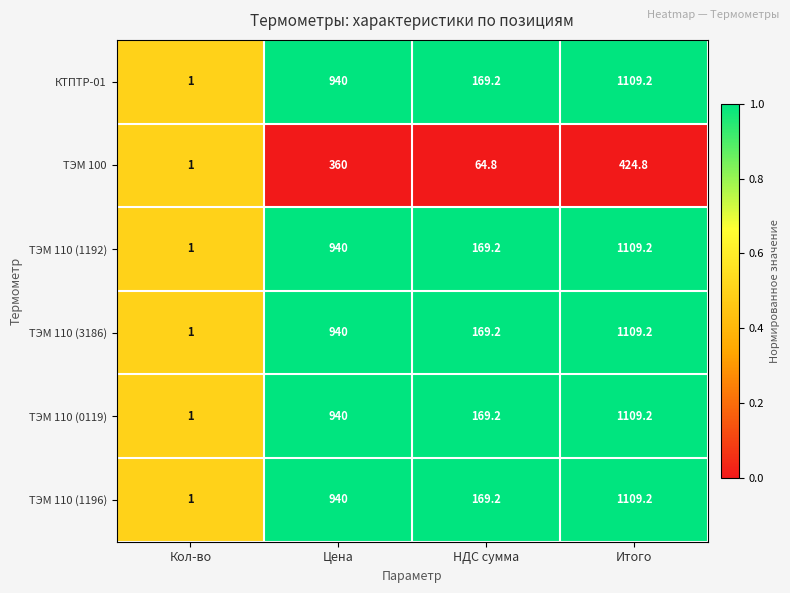

Which category has the lowest value in the ТЭМ 100 series?

Кол-во